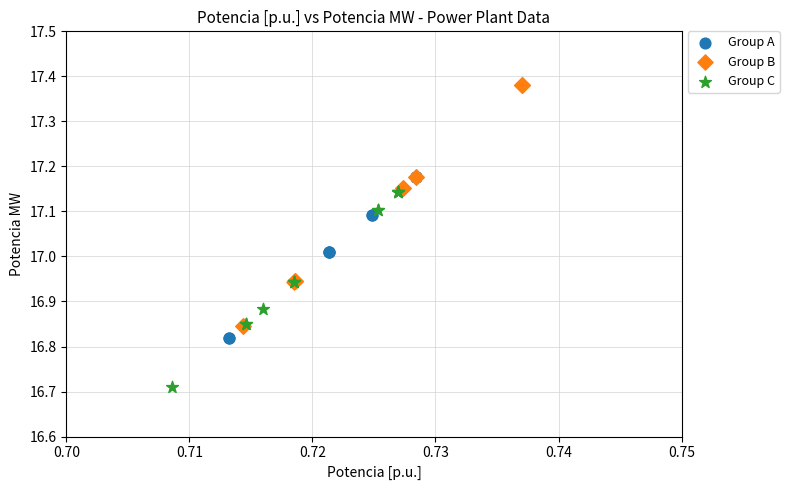

Which series reaches the minimum Y coordinate?

Group C